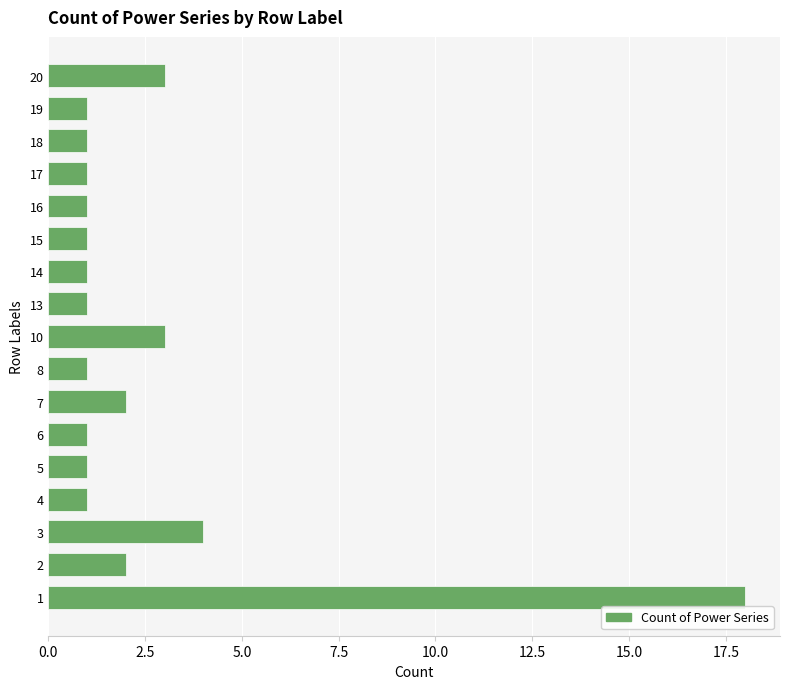

What is the sum of all values?

43